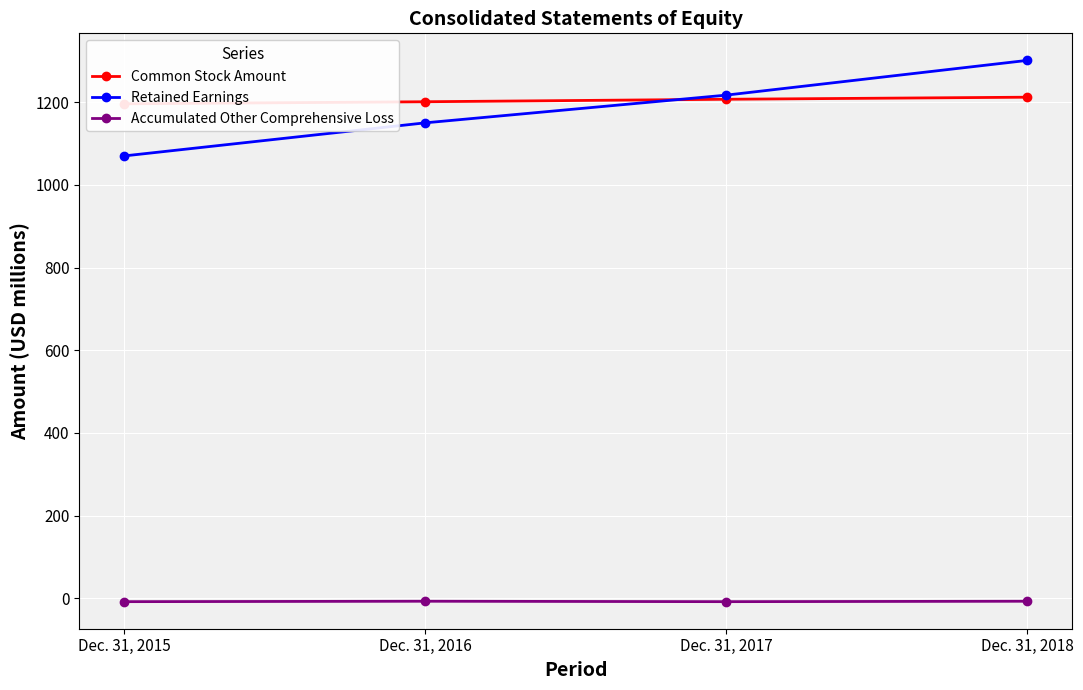

Count the Common Stock Amount values in the range 1201 to 1212.

3